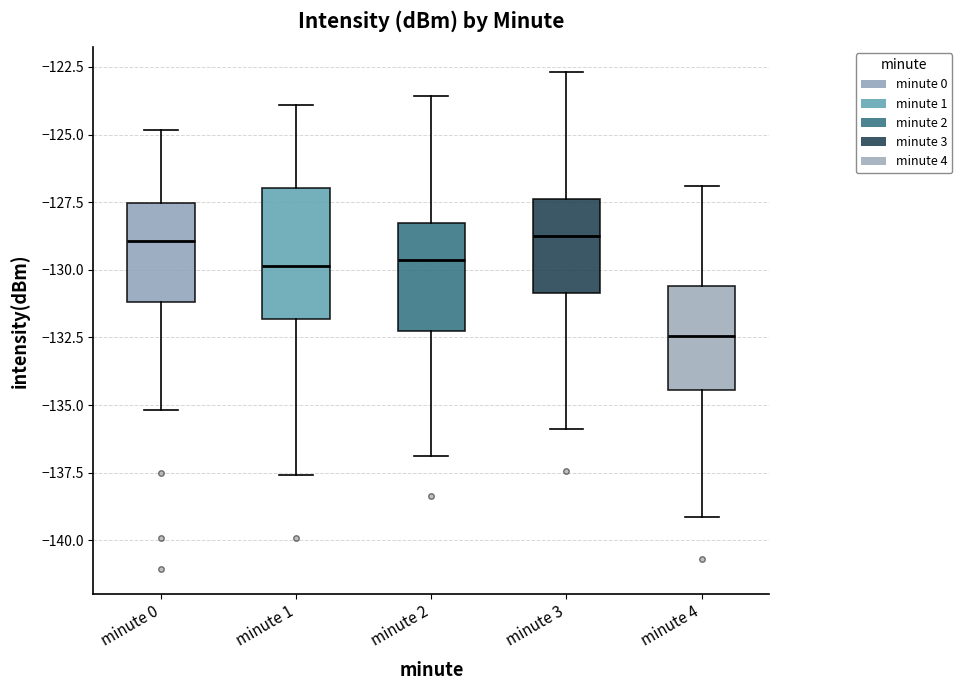

Which box has the lowest median line?

minute 4